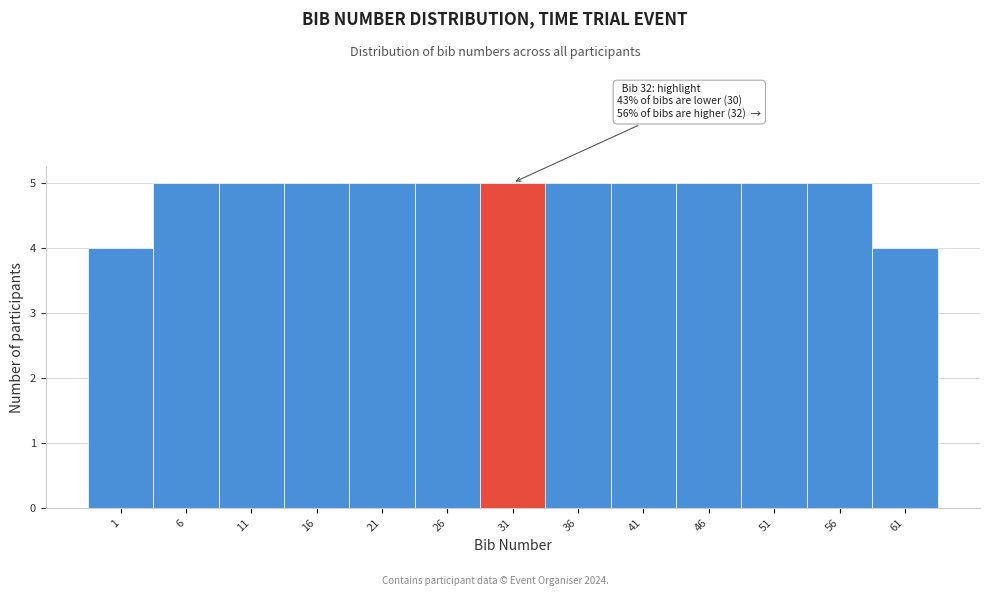

Reading left to right, extract all data points from this chart.

1=4	6=5	11=5	16=5	21=5	26=5	31=5	36=5	41=5	46=5	51=5	56=5	61=4